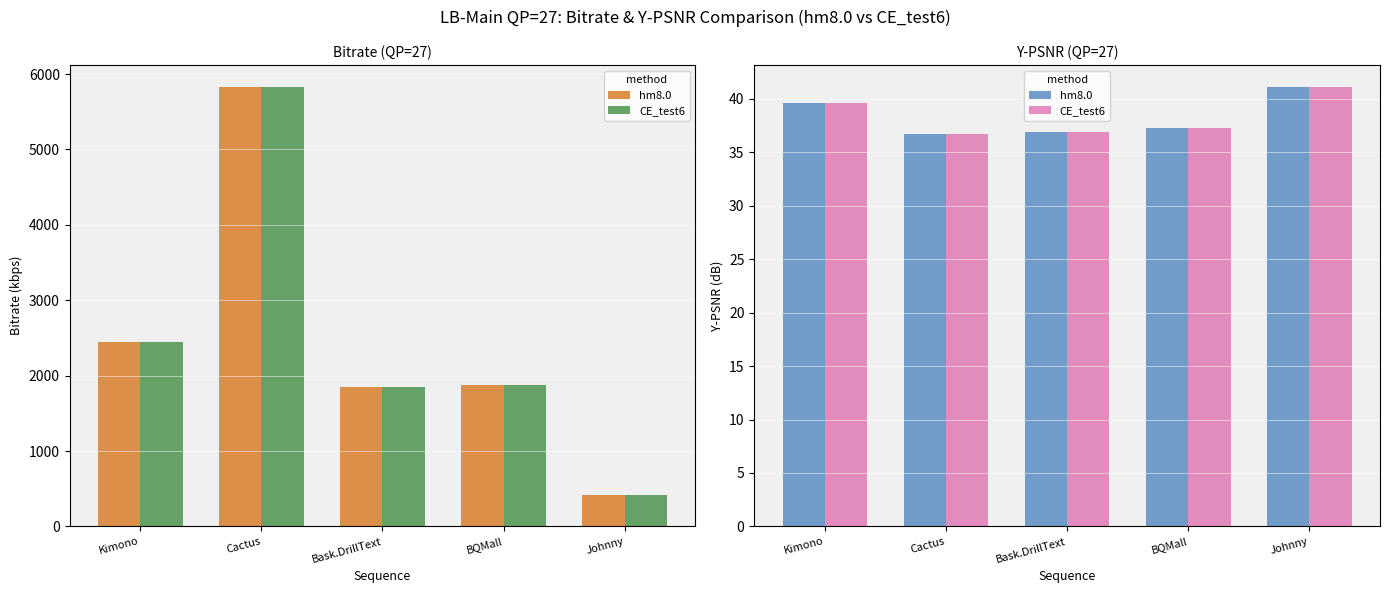

How many data points in CE_test6 are above 37?

3